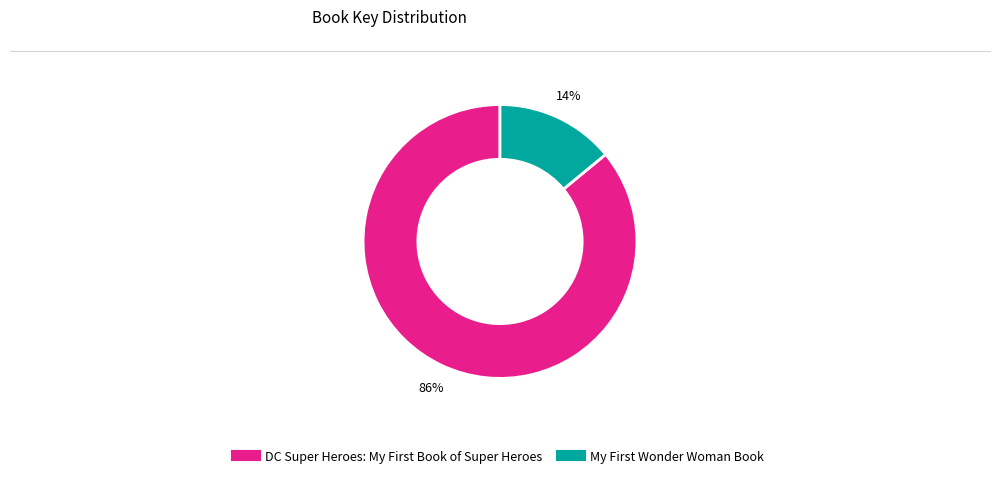

How many segments does this pie chart have?

2